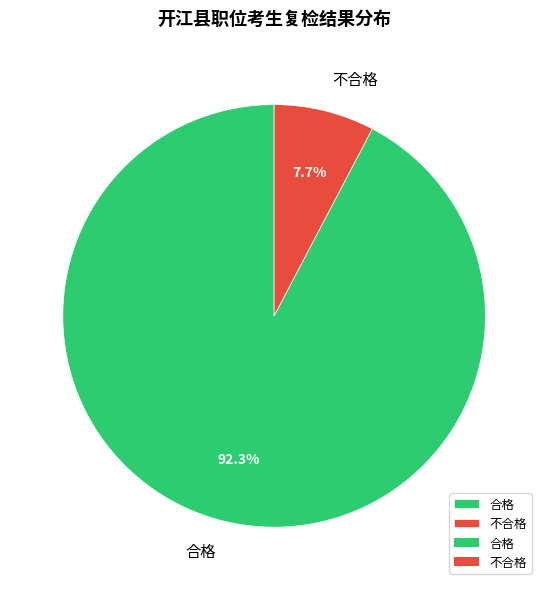

What percentage is the 不合格 slice, to the nearest percent?

8%